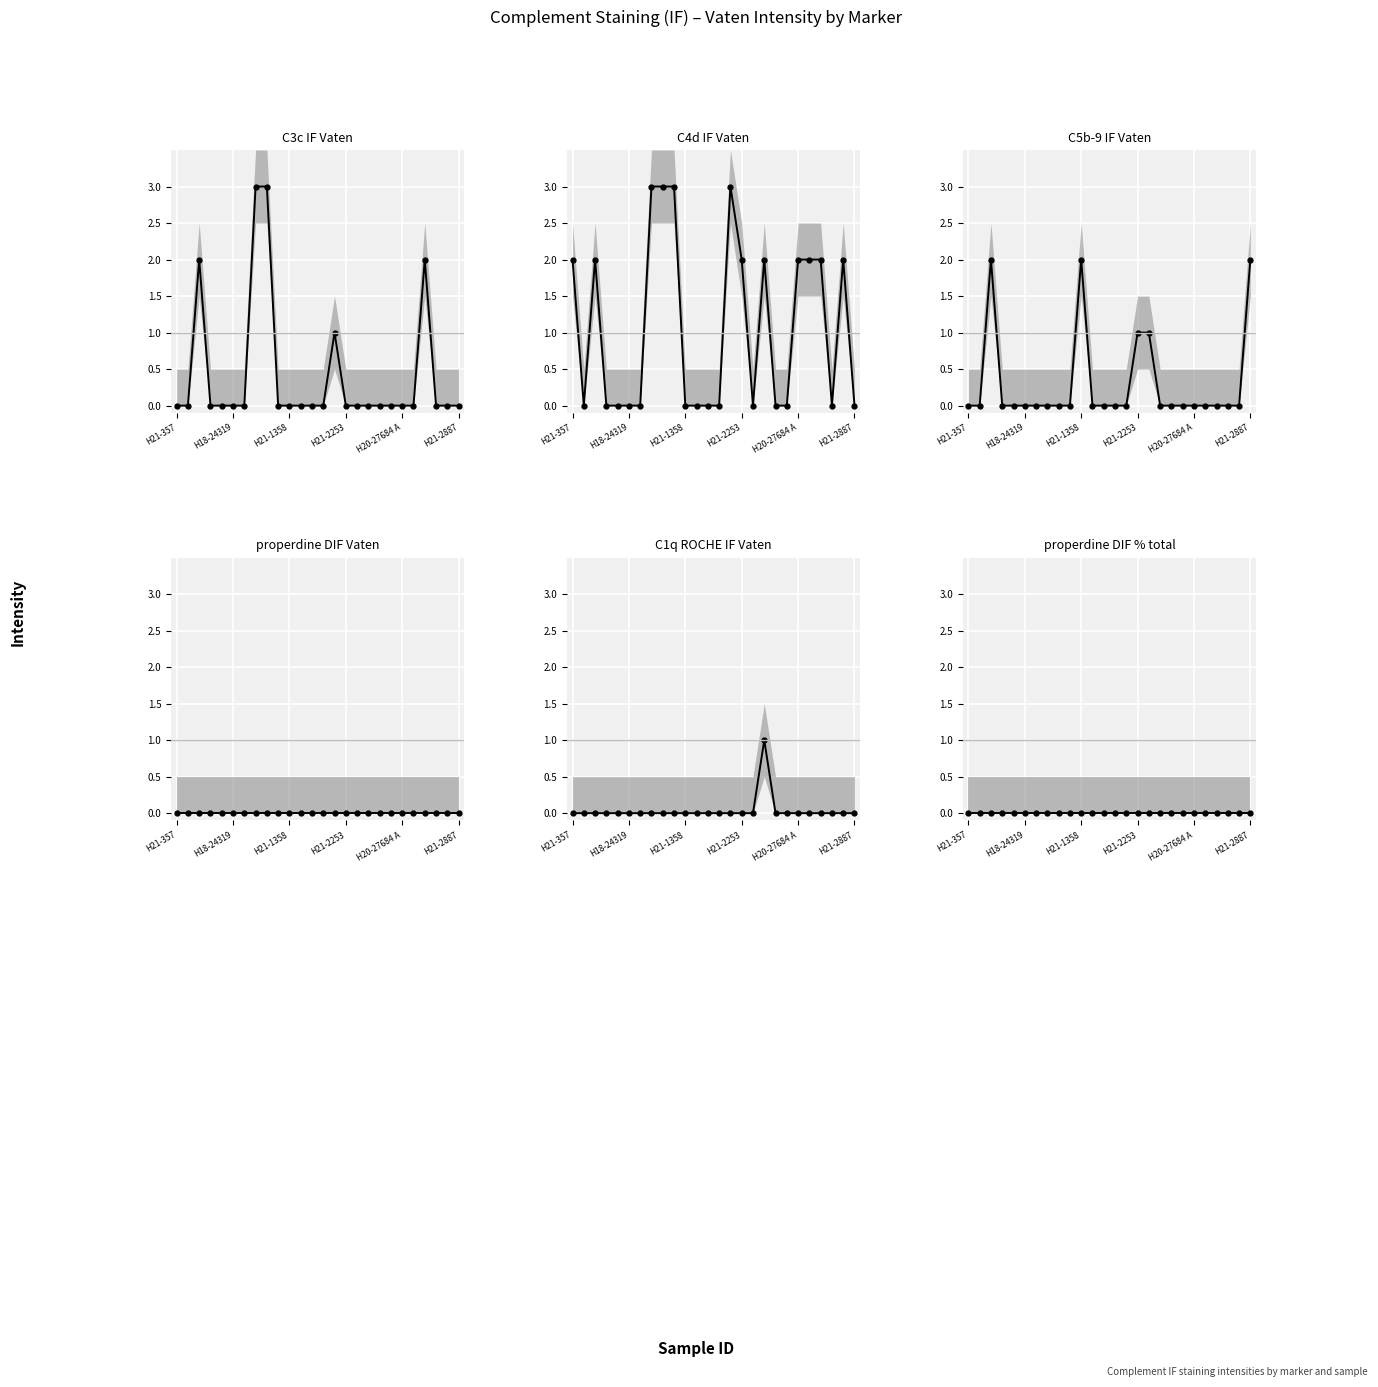

Where is properdine DIF % total nearest to the value 0?

H21-357